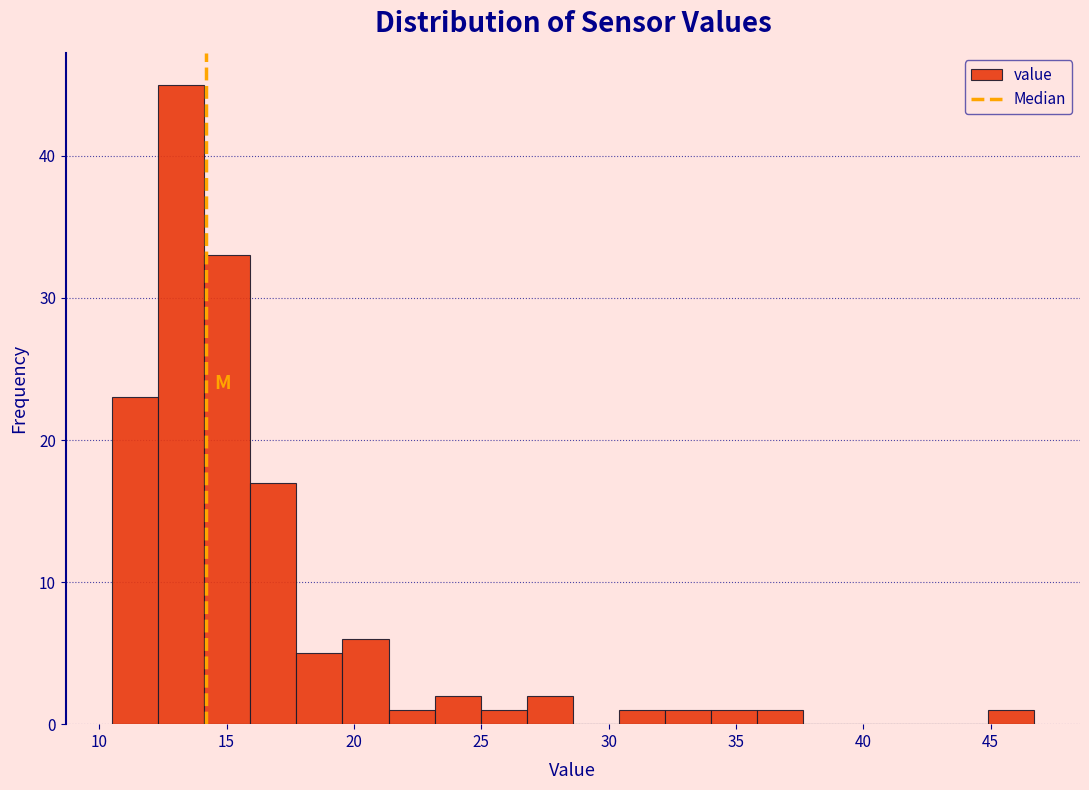

Read against the x-axis, roughly where is the centre of the tallest bar?

13.0